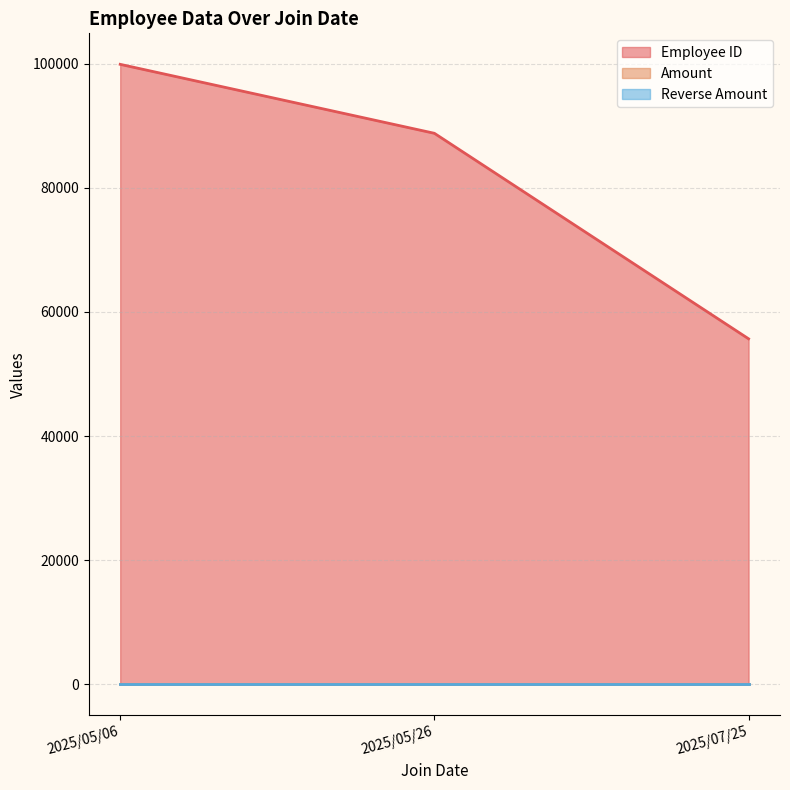

What is the spread (max minus min) of values at 2025/05/06?

99887